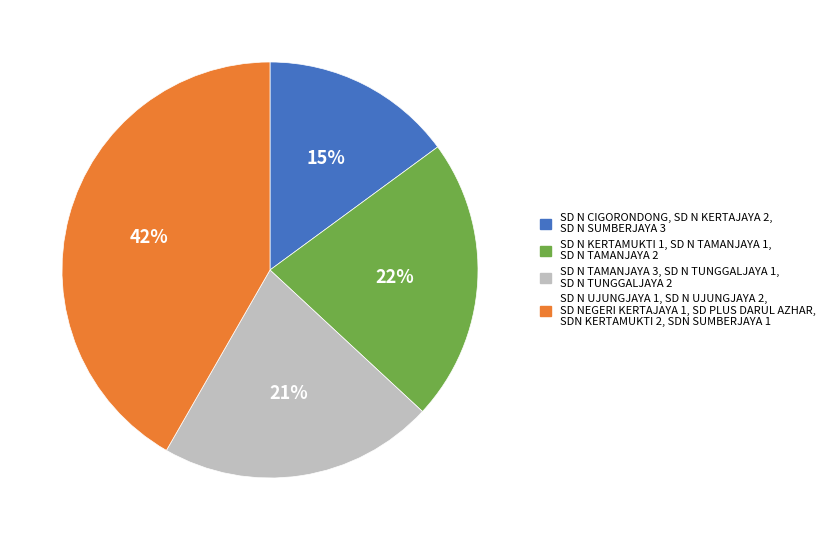

How many slices are in this pie chart?

4